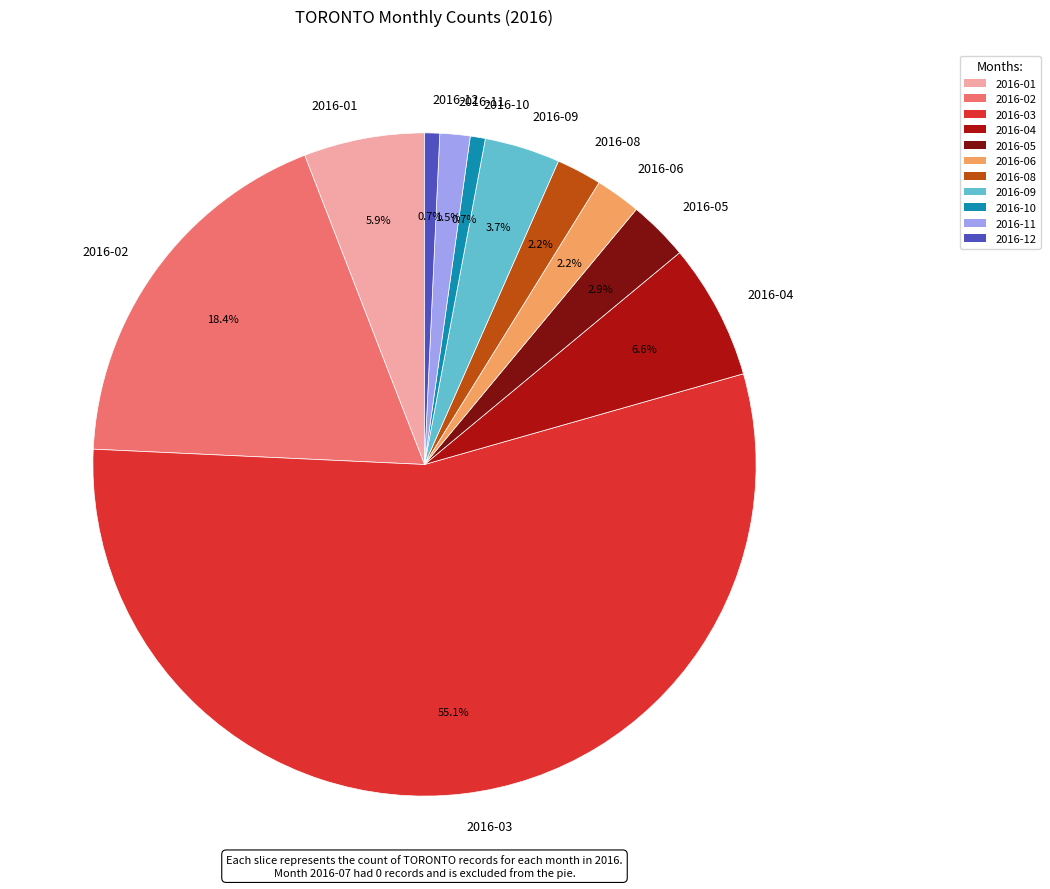

Which category accounts for the majority?

2016-03